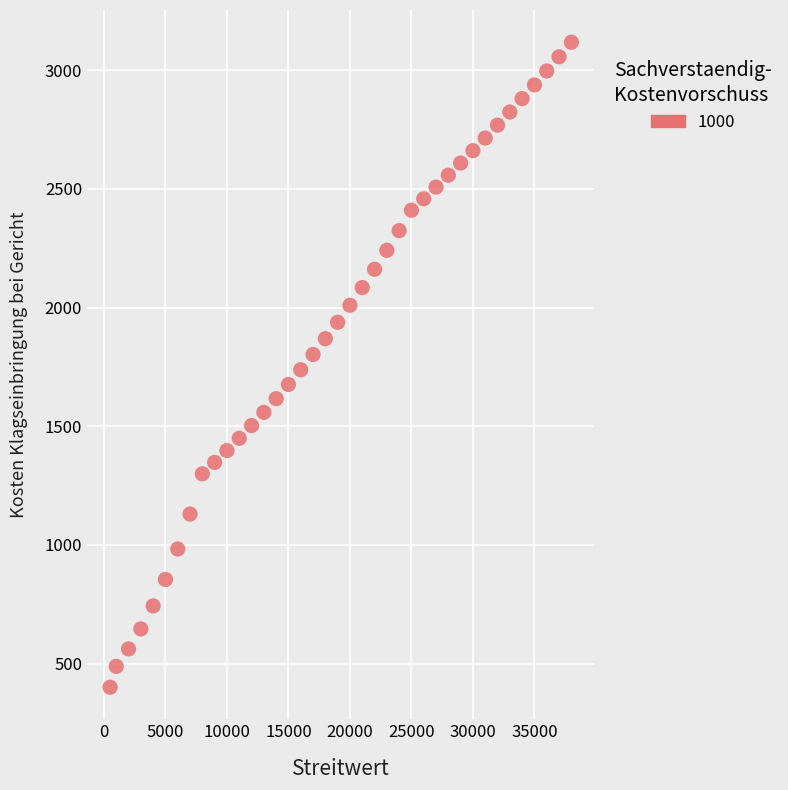

What is the range of X values (max minus min)?

37500.0